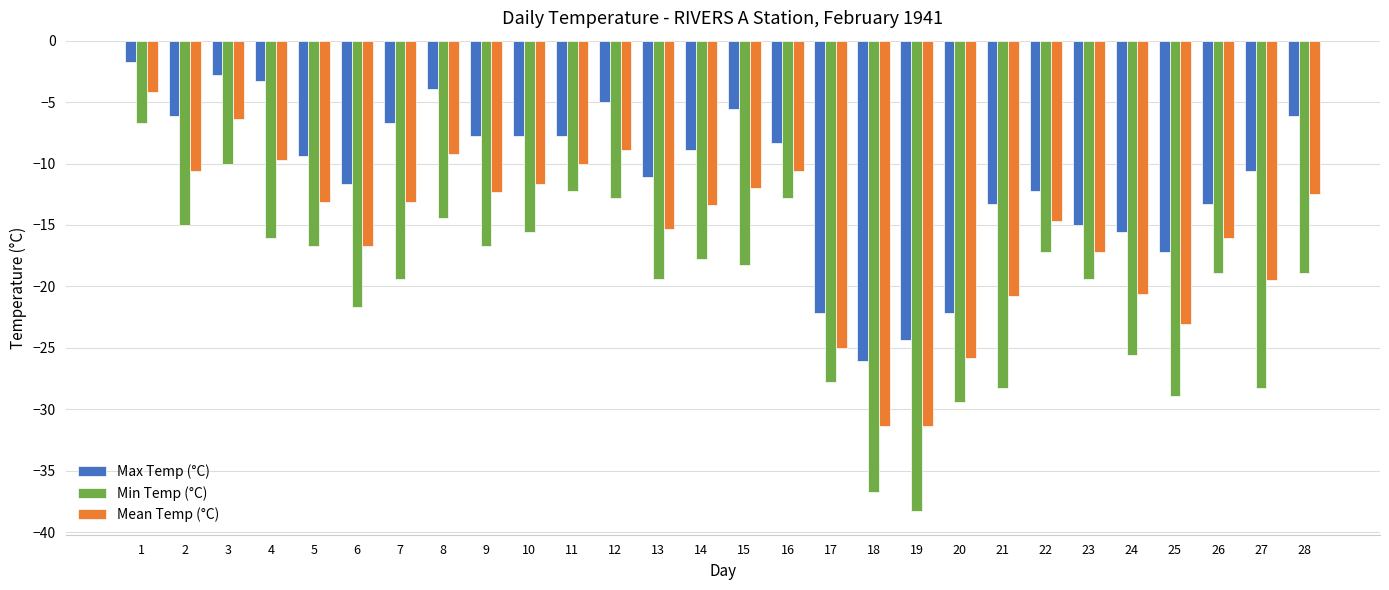

What is the minimum value shown in the chart?

-38.3